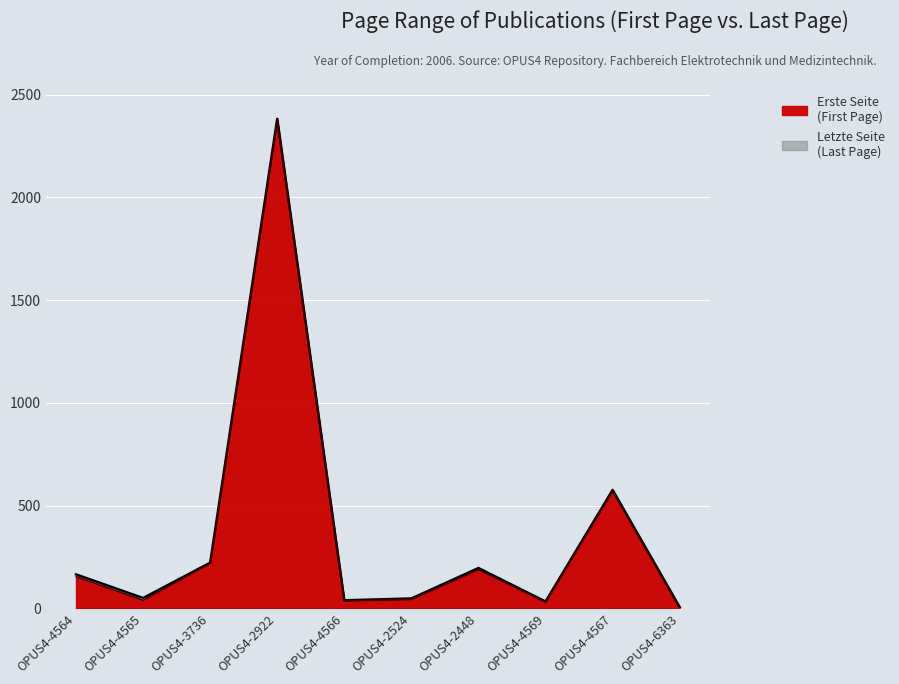

Read the Erste Seite value at OPUS4-6363.

1